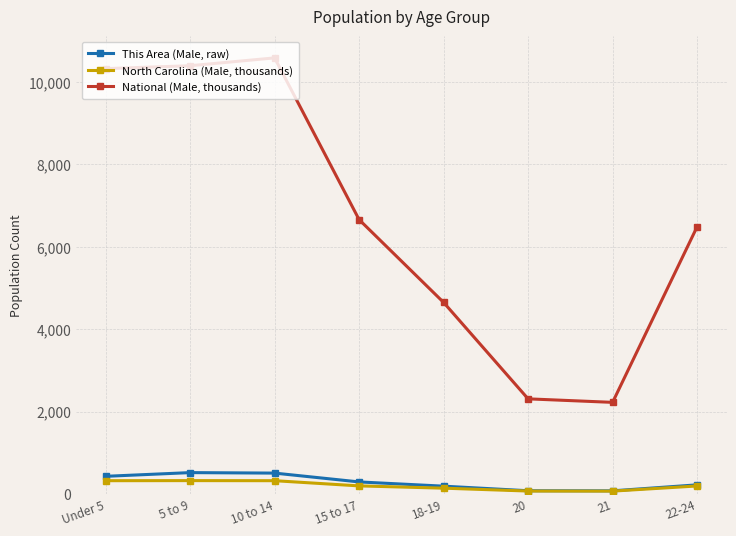

True or false: This Area (Male, raw) and National (Male, thousands) cross at least once.

False